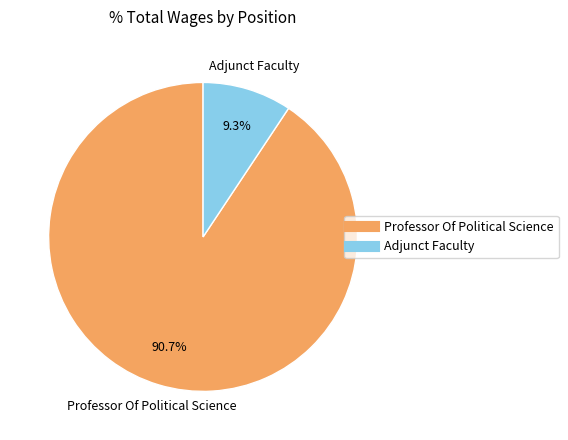

To the nearest percent, what percentage of the pie is Adjunct Faculty?

9%